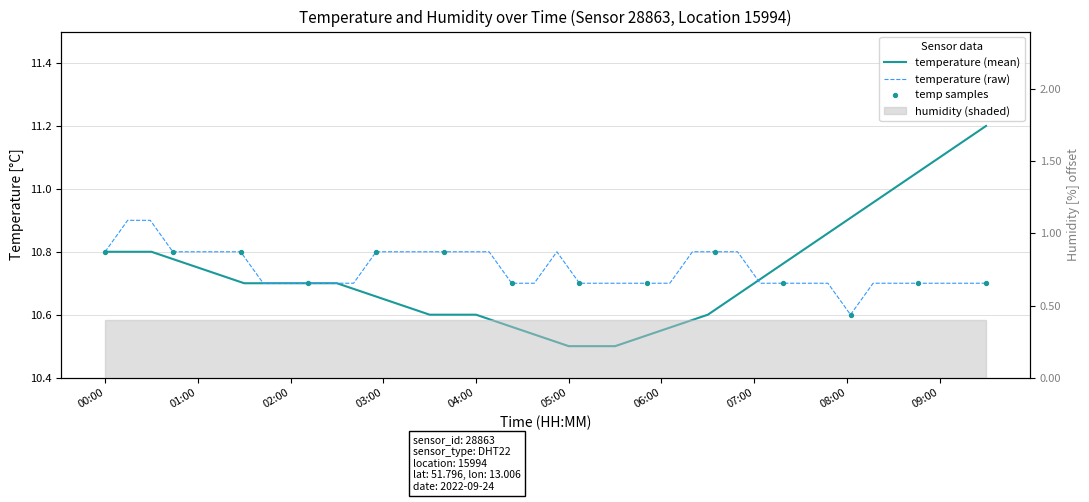

Which has a higher value, 03:30 or 04:00?

03:30